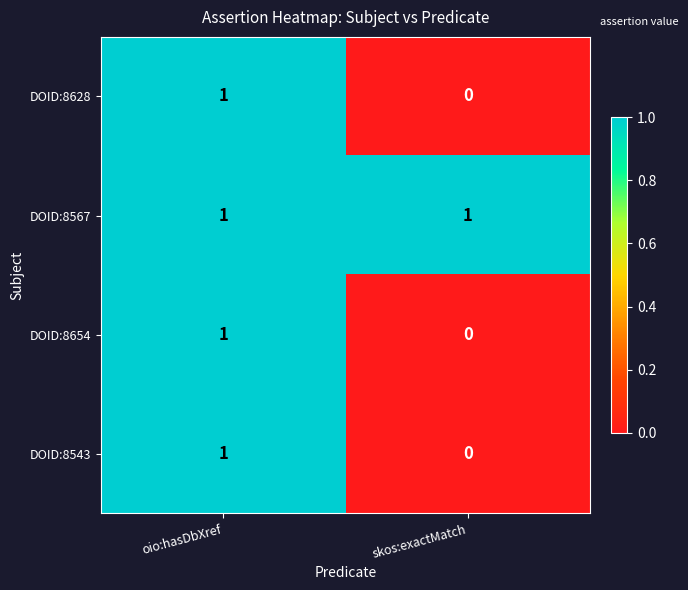

Reading left to right, extract all data points from this chart.

DOID:8628: 1	0
DOID:8567: 1	1
DOID:8654: 1	0
DOID:8543: 1	0